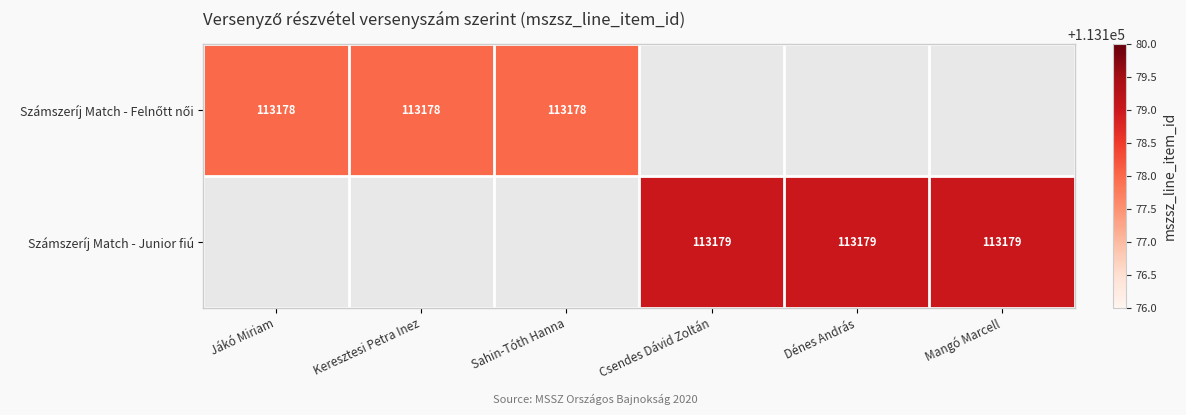

The value of Számszeríj Match - Junior fiú at Csendes Dávid Zoltán is 30082. True or false?

False